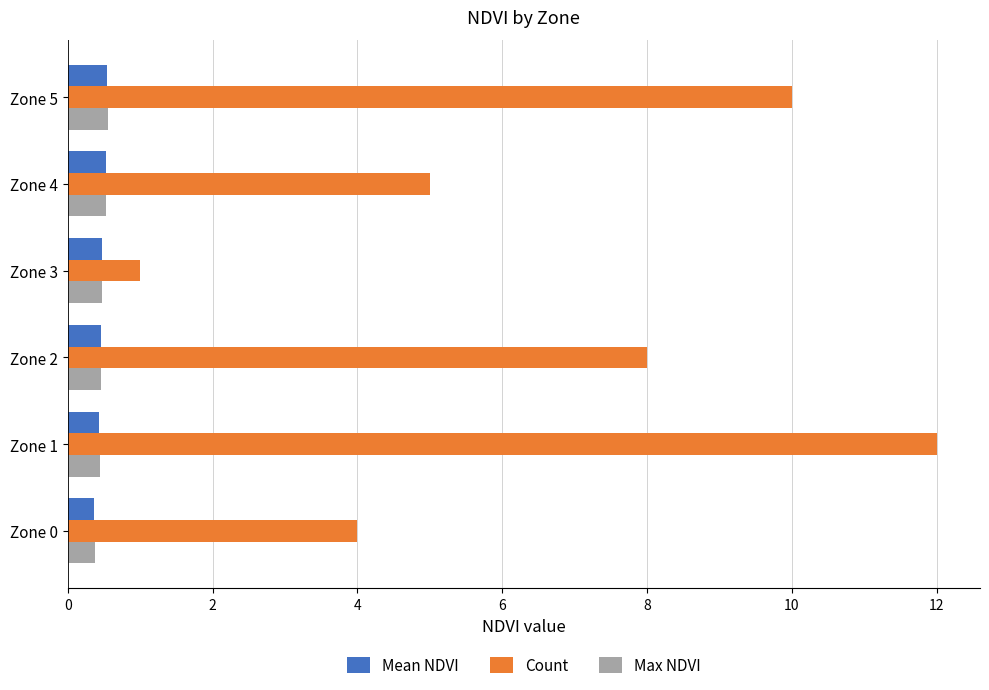

What is the difference between the second highest and second lowest values in the Max NDVI series?

0.1